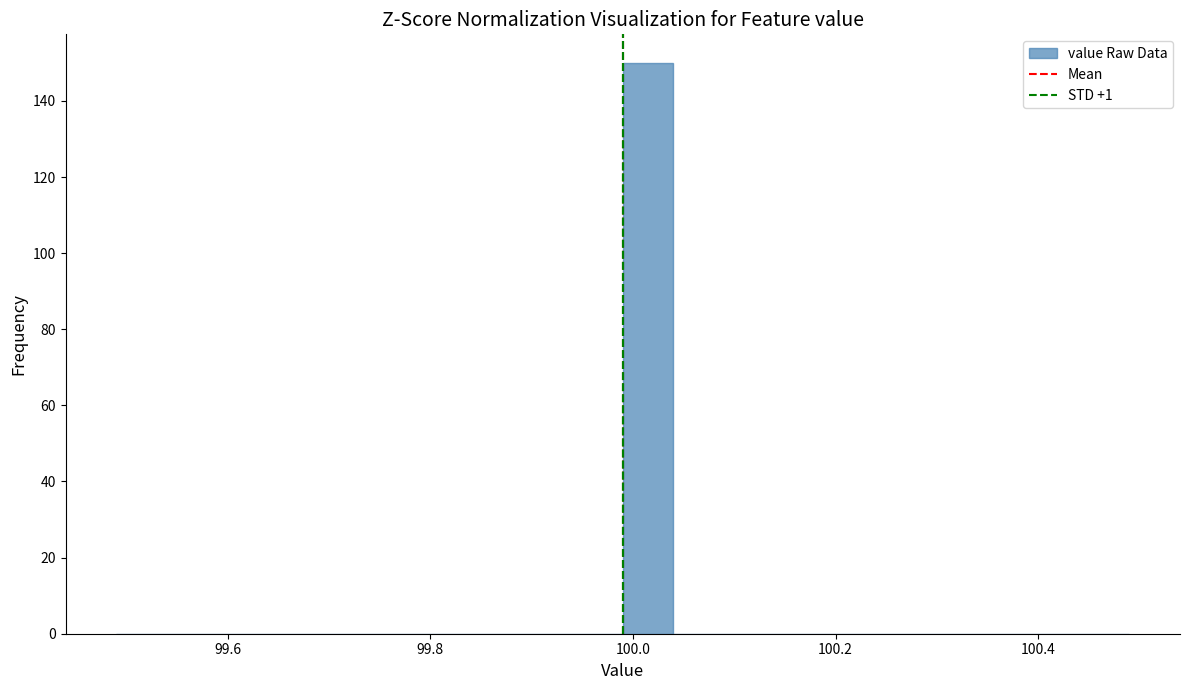

Around what value on the x-axis is the tallest bar? Give the approximate position of its centre, as read against the axis.

100.02